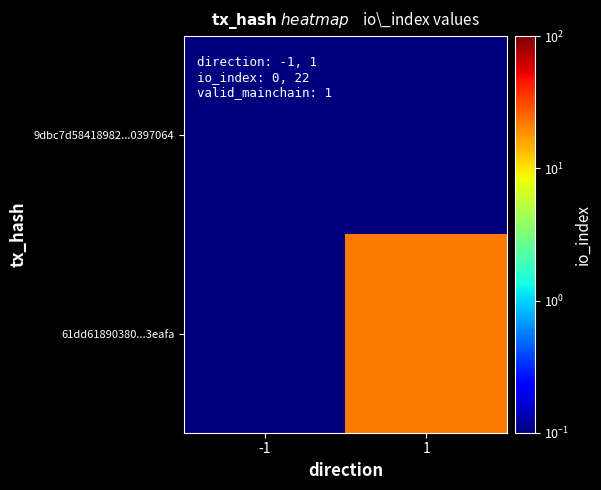

What is the total value across all series at 1?

22.0